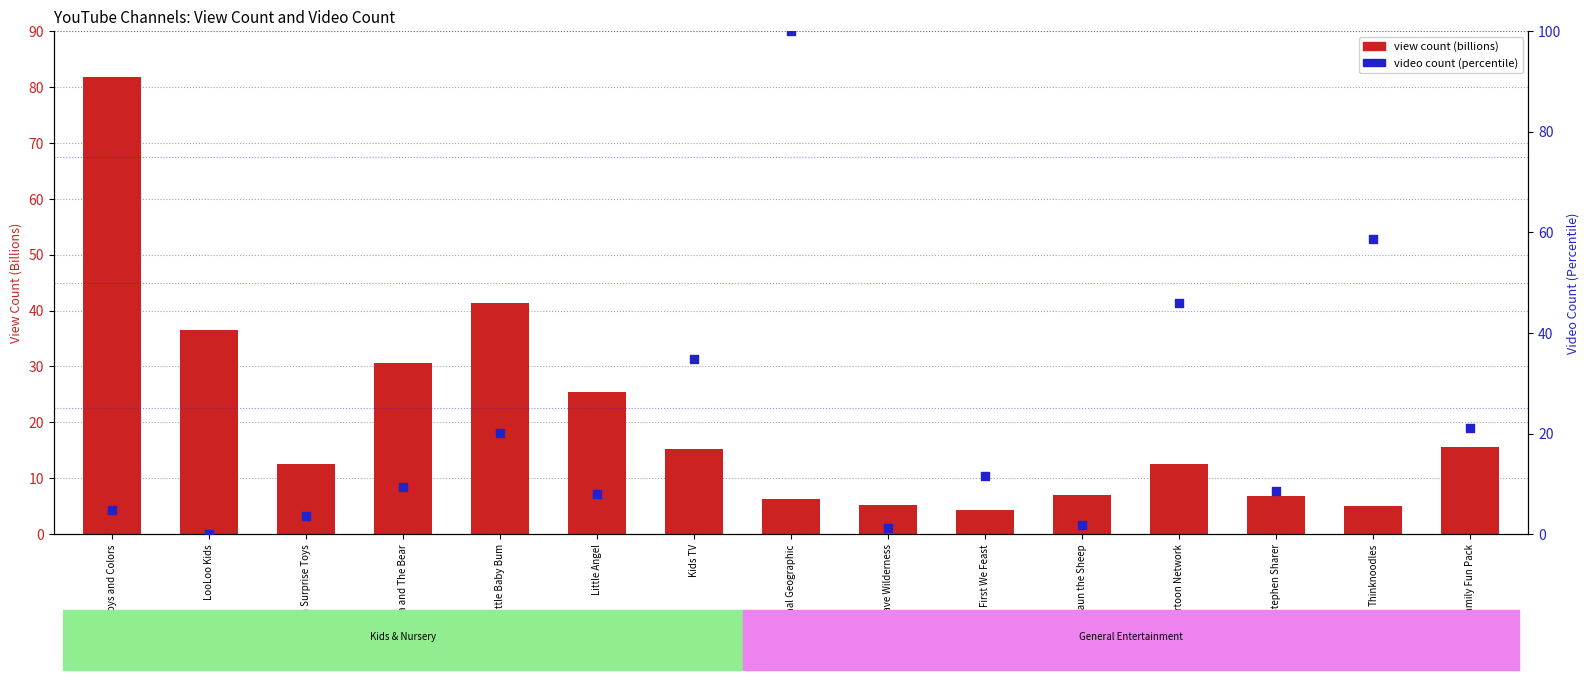

What are all the series names shown in the legend?

view count (billions), video count percentile